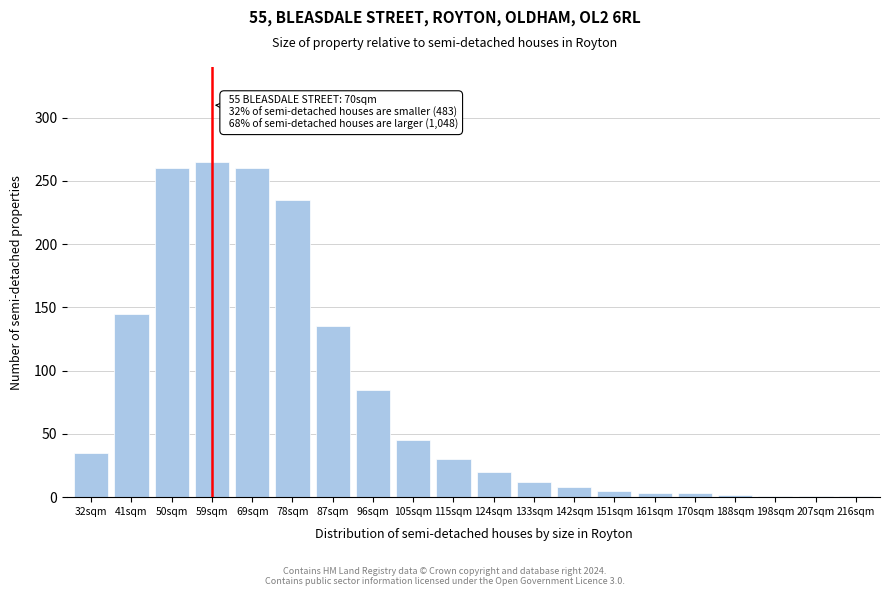

Read the value at 50sqm, to the nearest 50.

250